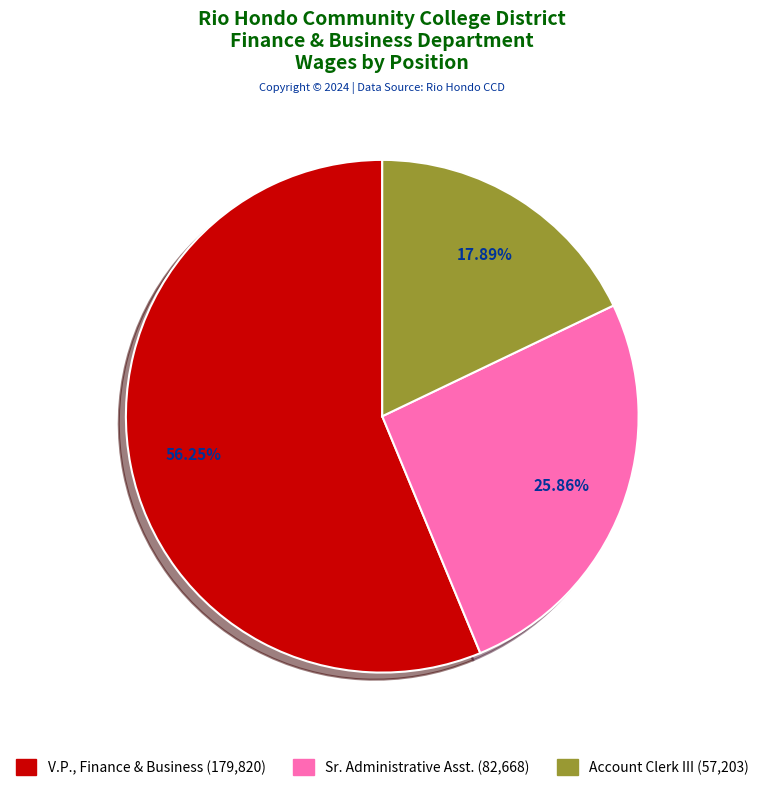

To the nearest percent, what percentage of the pie is V.P., Finance & Business?

56%